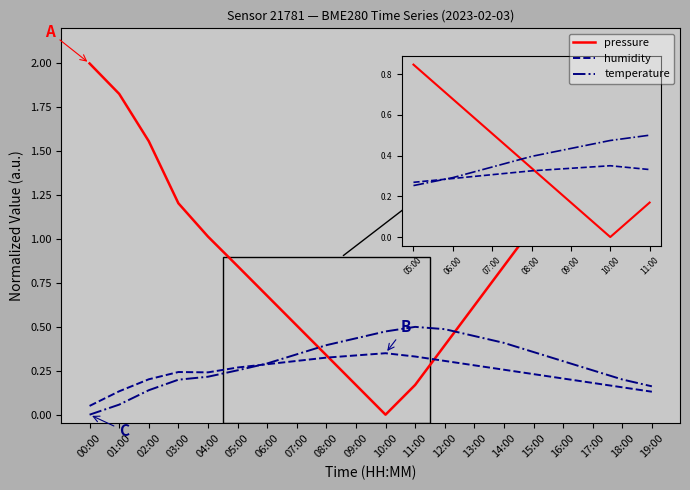

Is it true that pressure equals 0.1 at 11:00?

False